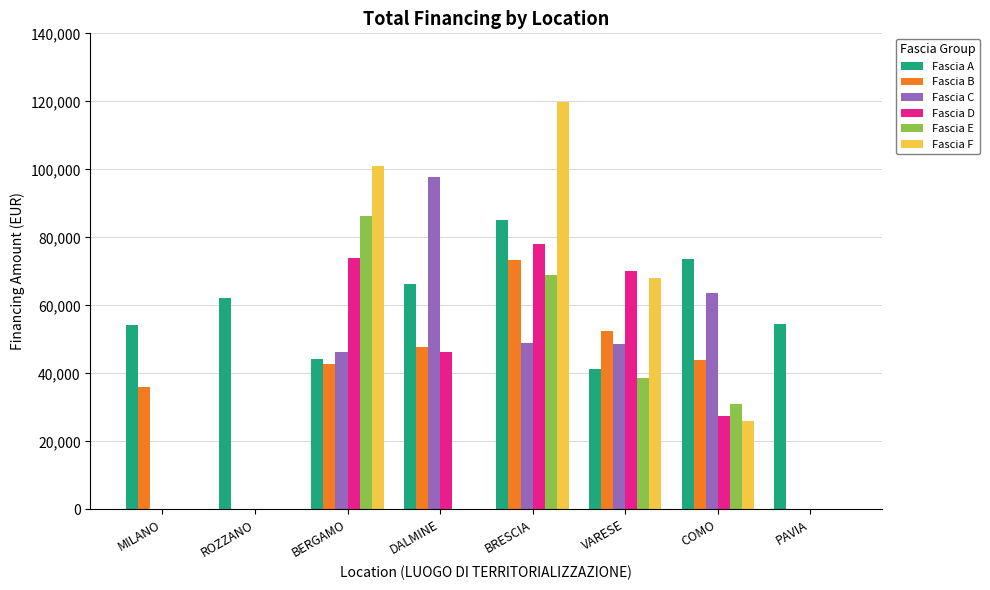

What is the total value across all series at VARESE?

319070.1